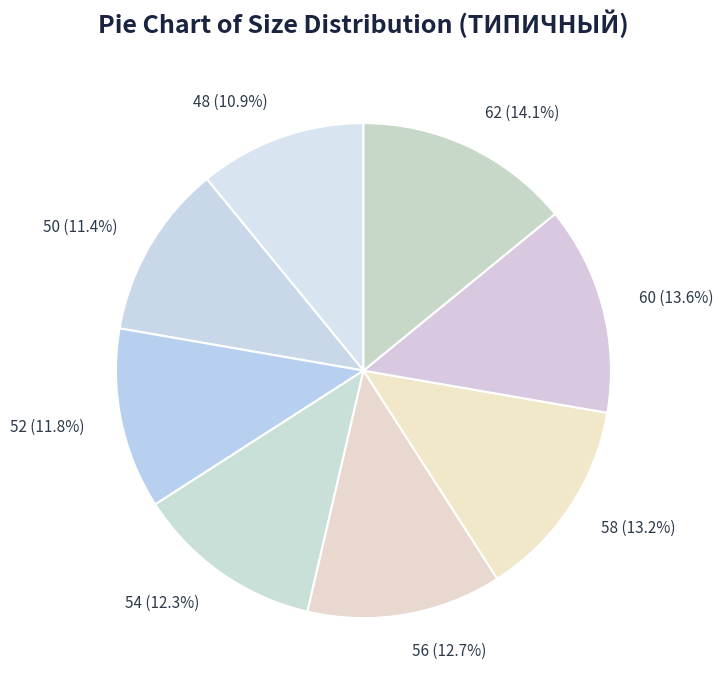

Does 56 account for over 50% of the chart?

No